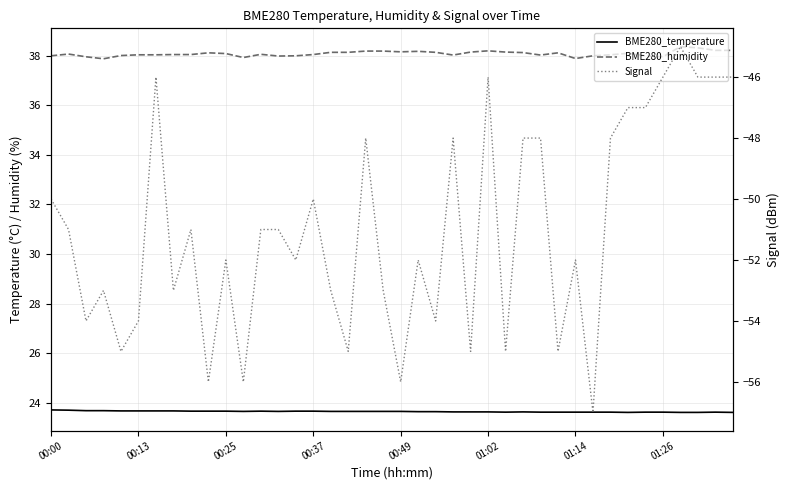

The BME280_humidity series shows 38.0 at 00:37. True or false?

True